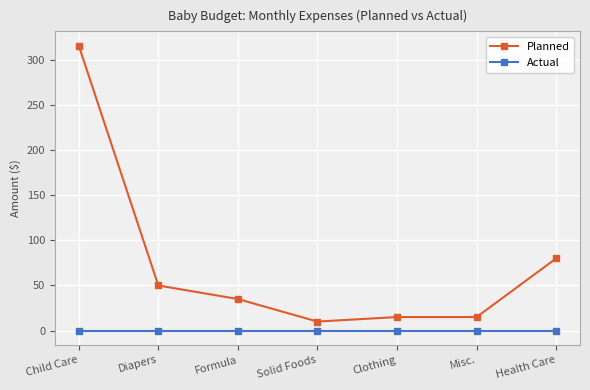

True or false: Planned and Actual intersect in this chart.

False